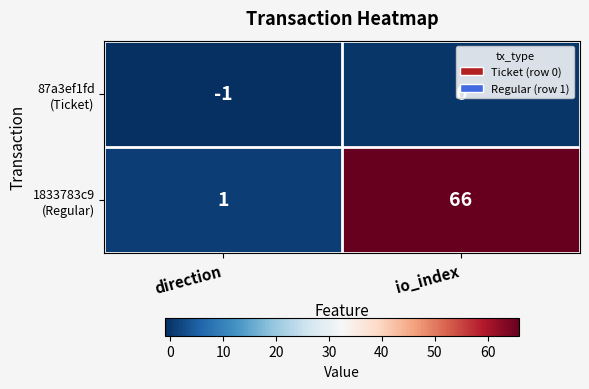

What is the total value across all series at io_index?

66